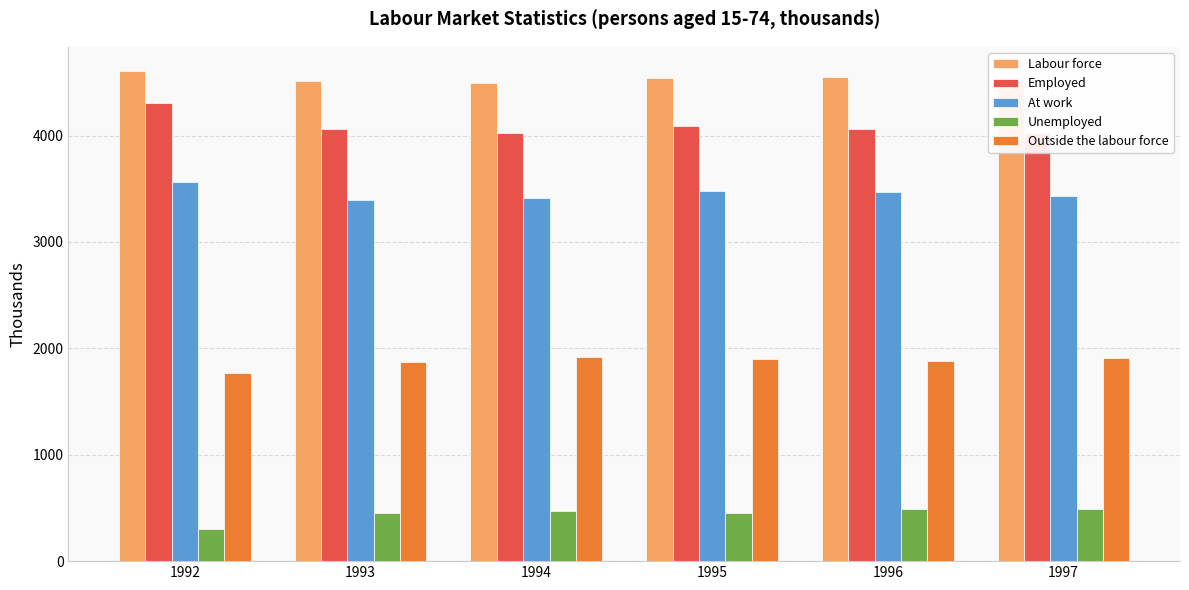

Is the value of At work at 1994 greater than the value of Labour force at 1993?

No